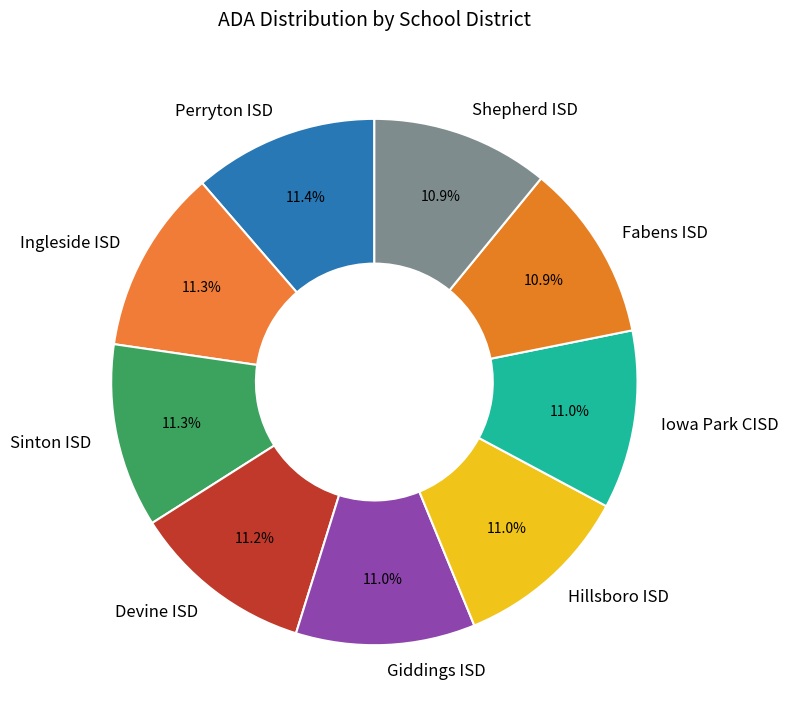

What percentage is NOT represented by Fabens ISD?

89.1%